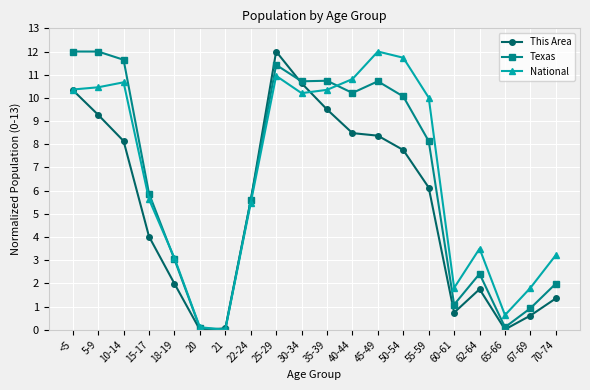

What is the value of the National point at the 13th from the left?

12.0